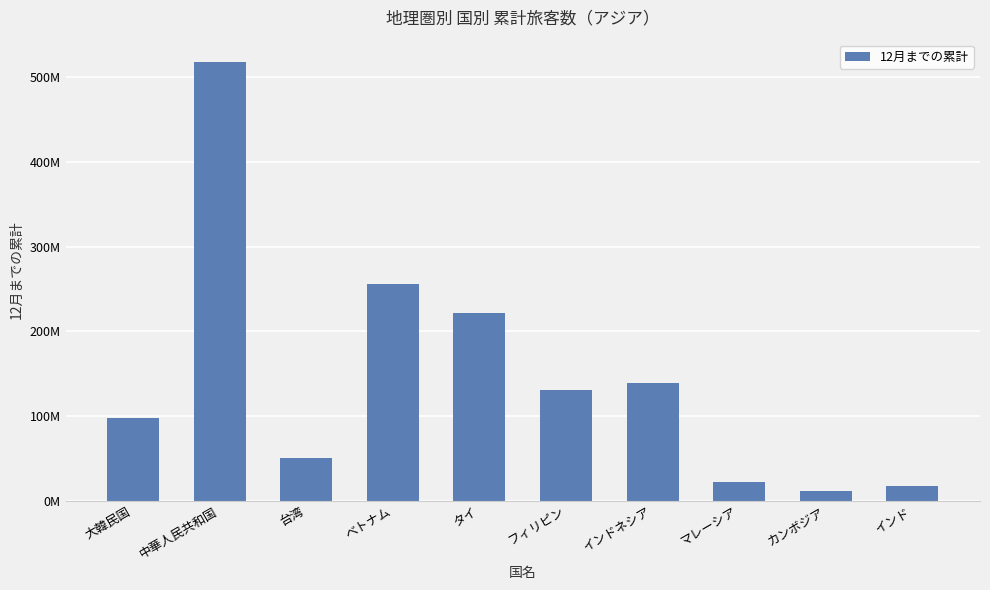

Is it true that the value at タイ is 143035087?

False